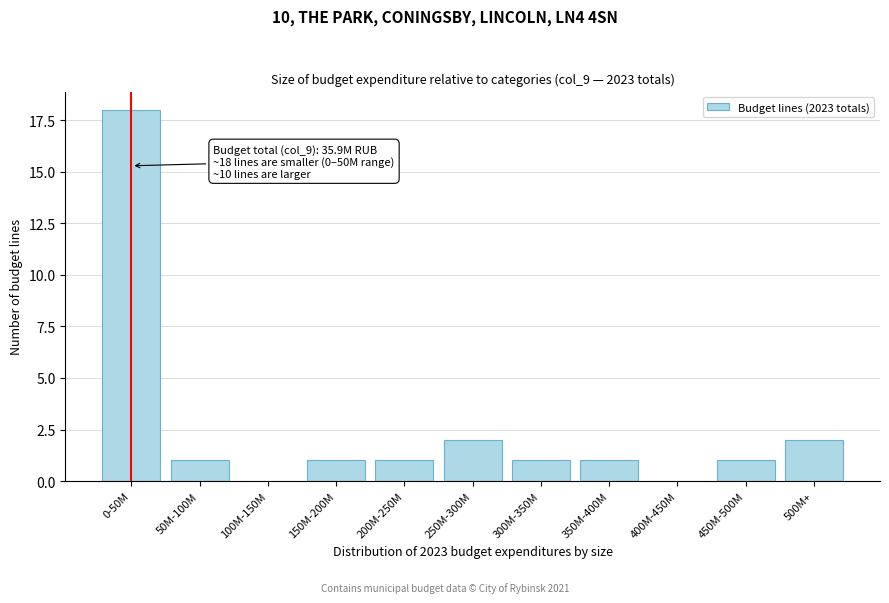

Reading left to right, list all the values displayed in this chart.

0-50M=18	50M-100M=1	100M-150M=0	150M-200M=1	200M-250M=1	250M-300M=2	300M-350M=1	350M-400M=1	400M-450M=0	450M-500M=1	500M+=2